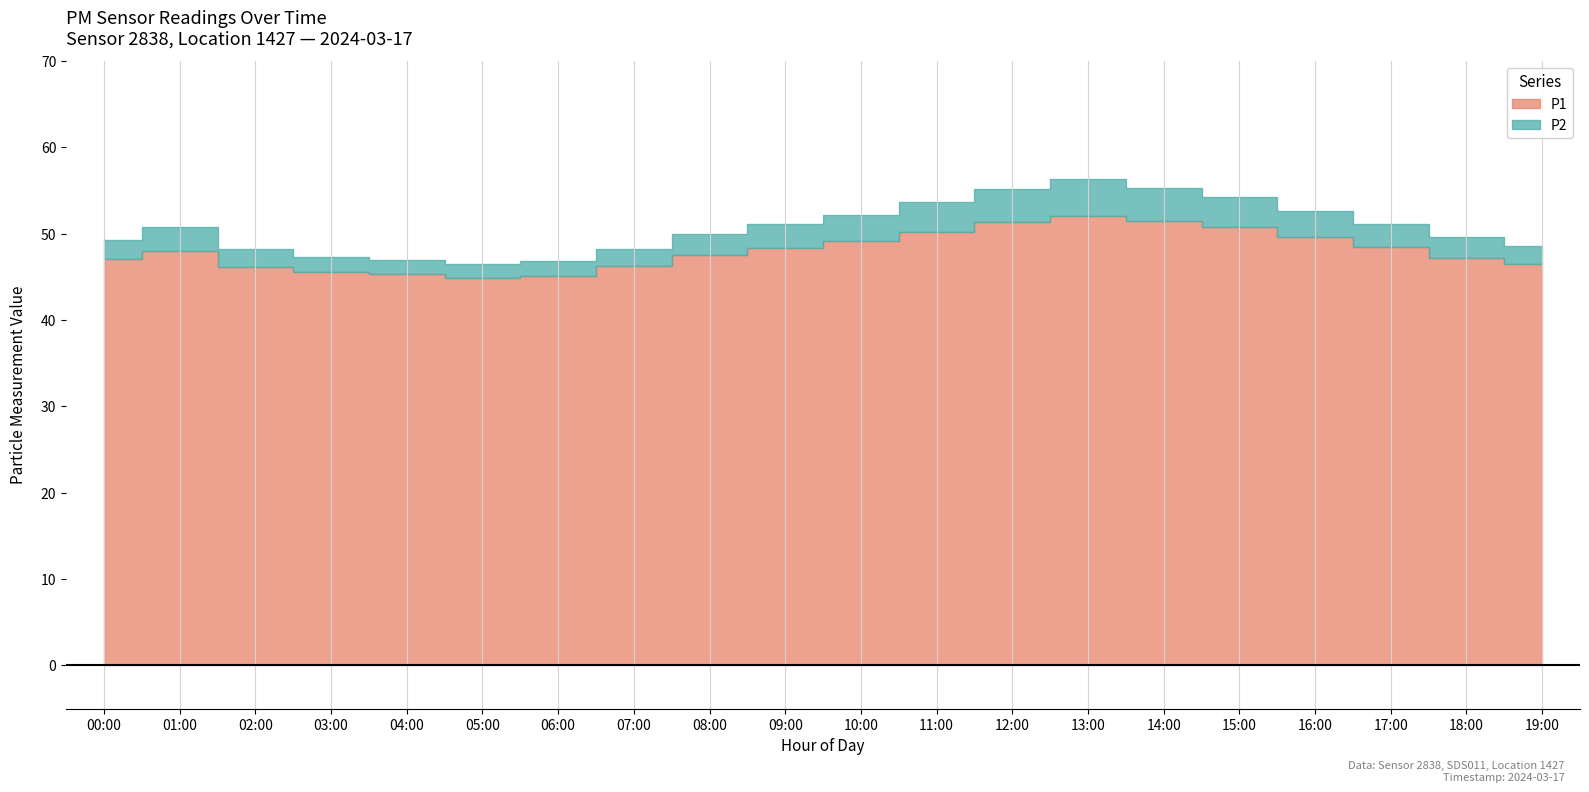

At which label does P1 first exceed 47?

01:00